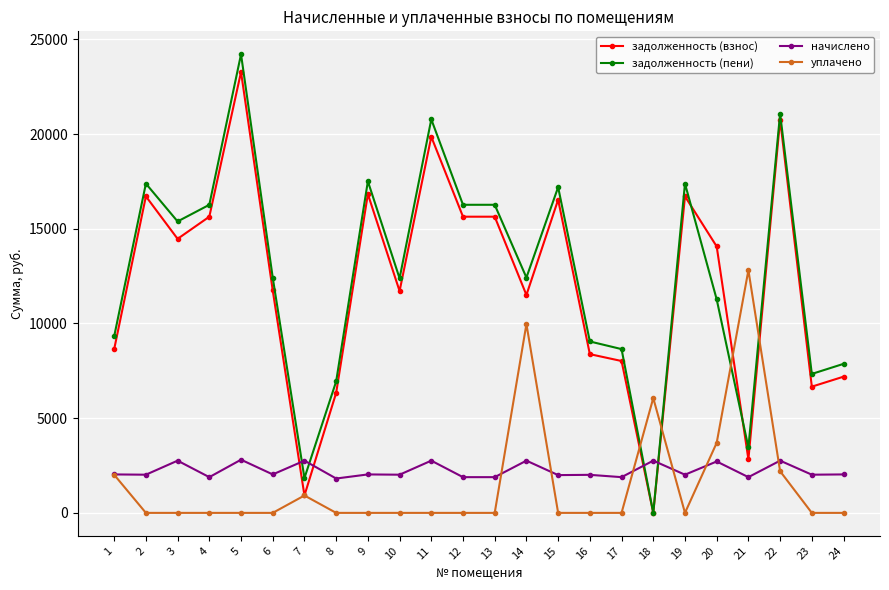

Where is the first local minimum for задолженность (пени)?

3